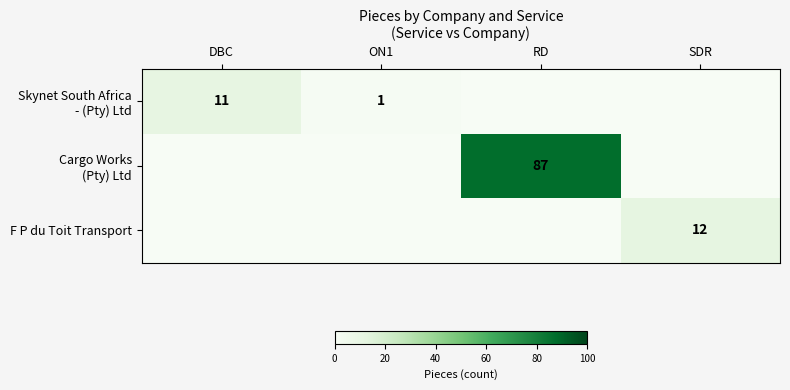

What is the difference between the second highest and minimum values in the Skynet South Africa - (Pty) Ltd series?

1